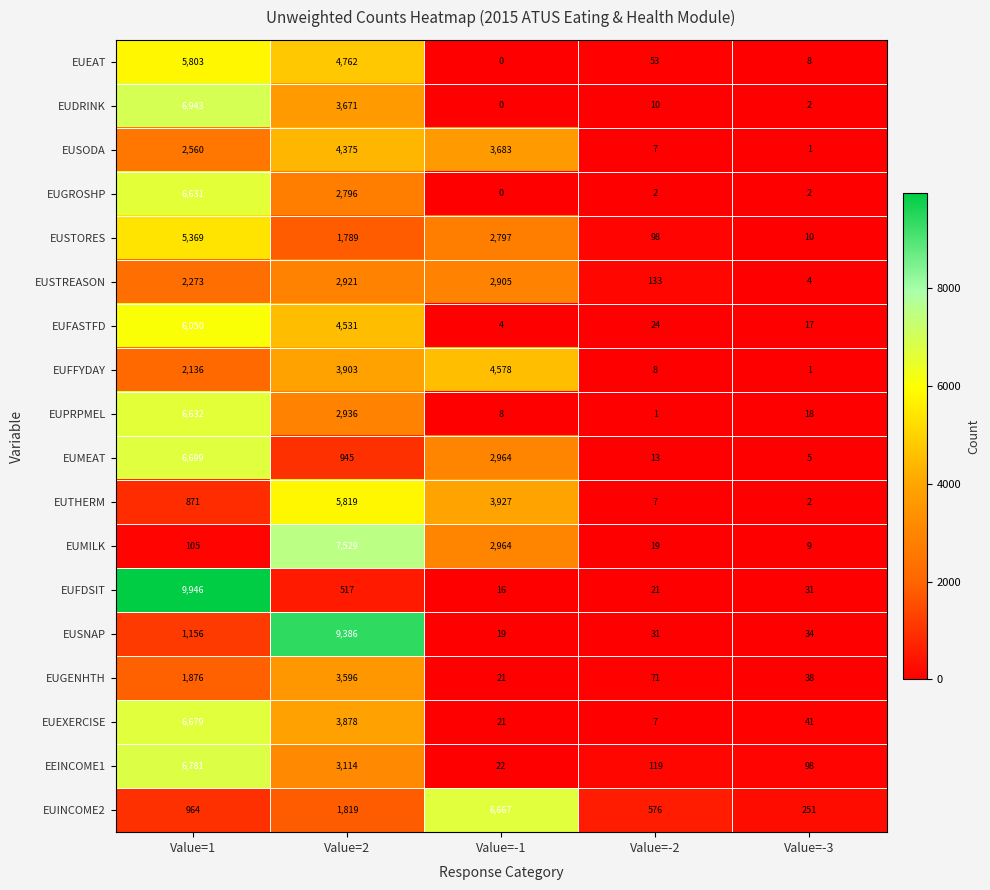

Which category has the highest value in the EUFFYDAY series?

Value=-1